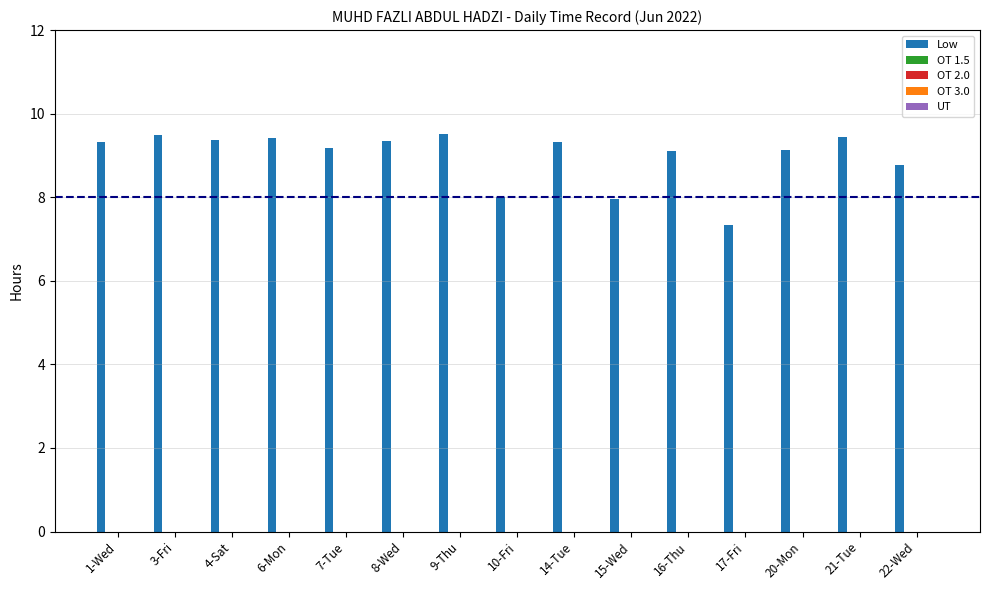

What is the value of the 9th bar from the left?

9.3